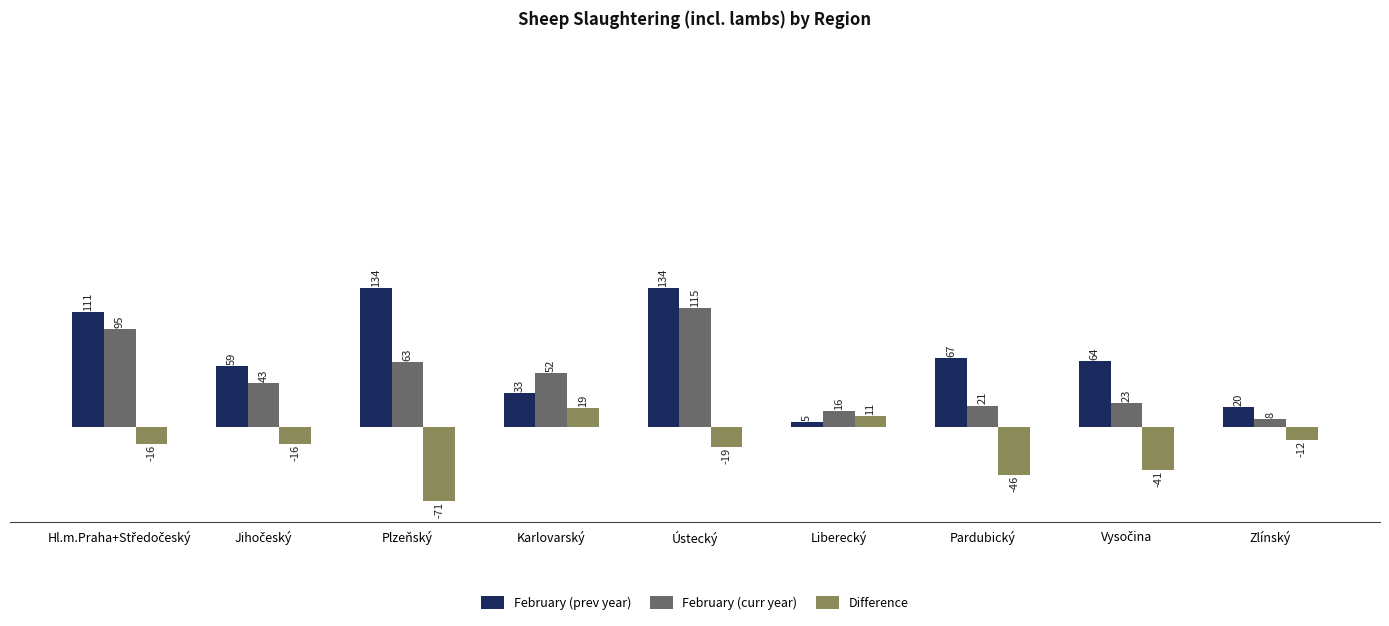

How many values in the Difference series exceed -16?

3